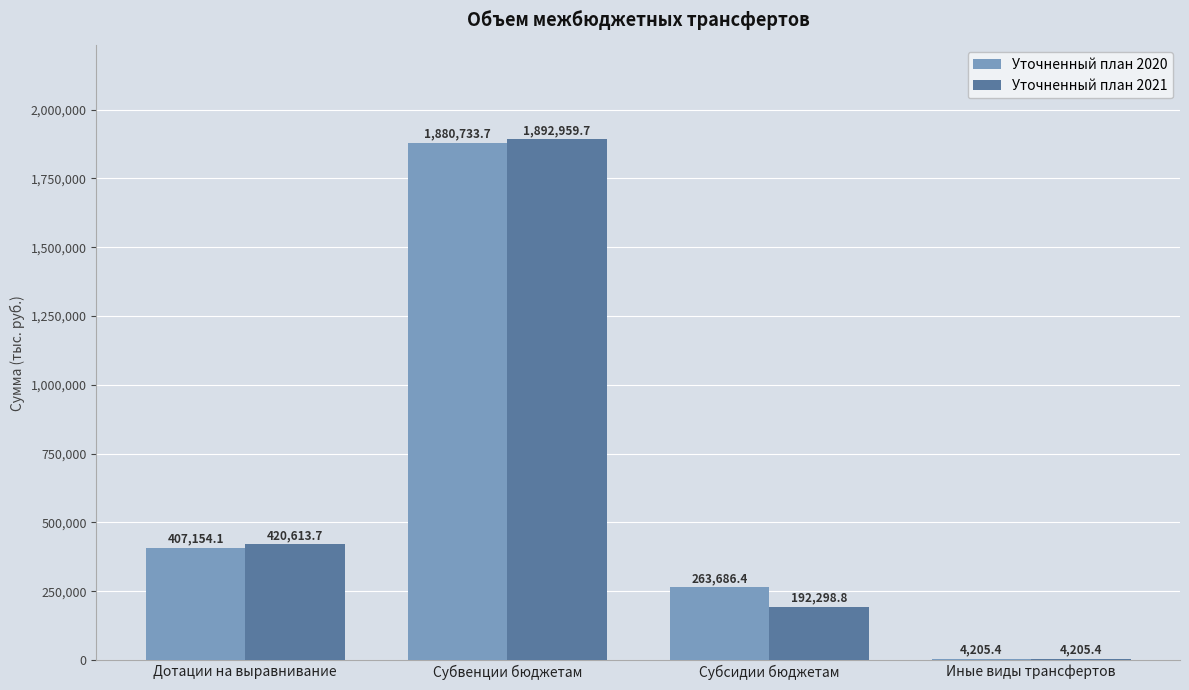

What value does the Уточненный план 2020 series have at Субсидии бюджетам?

263686.4